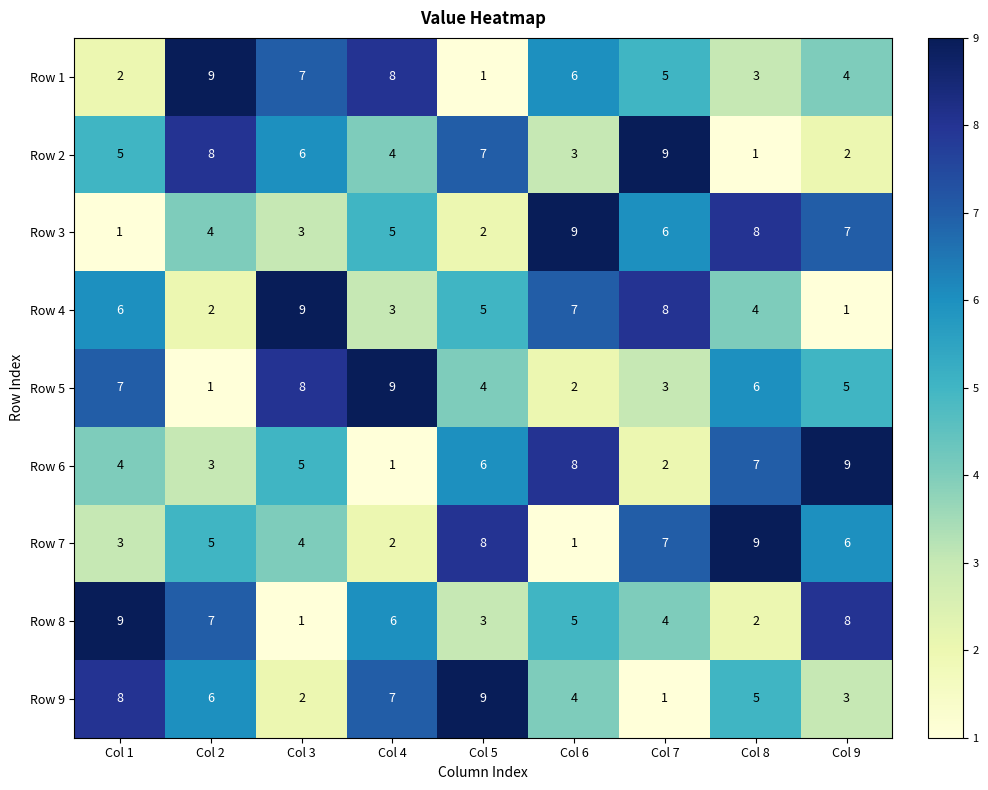

Rank the series at Col 7 from highest to lowest value.

Row 2, Row 4, Row 7, Row 3, Row 1, Row 8, Row 5, Row 6, Row 9